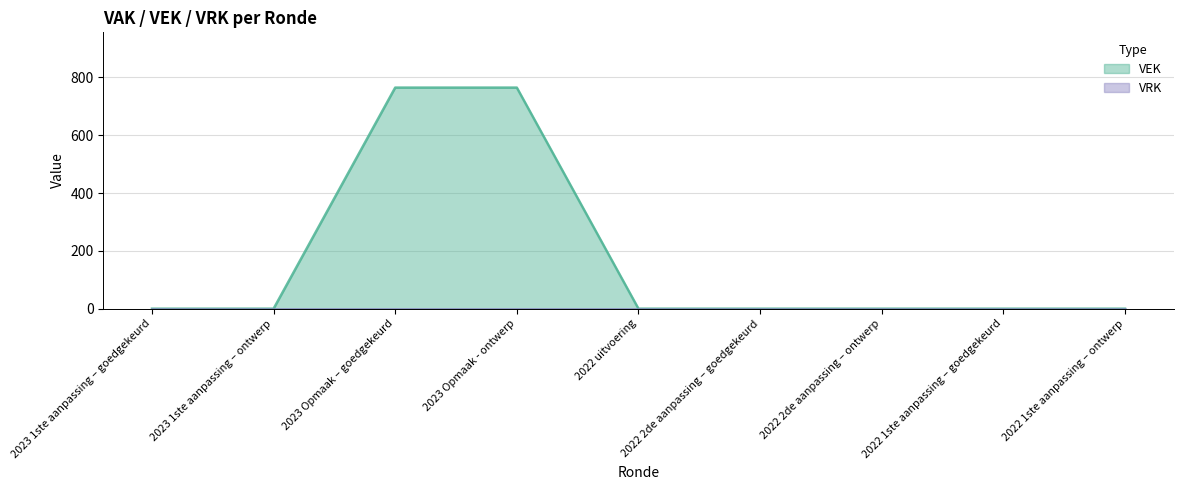

Where is the data nearest to the value 382?

2023 1ste aanpassing – goedgekeurd